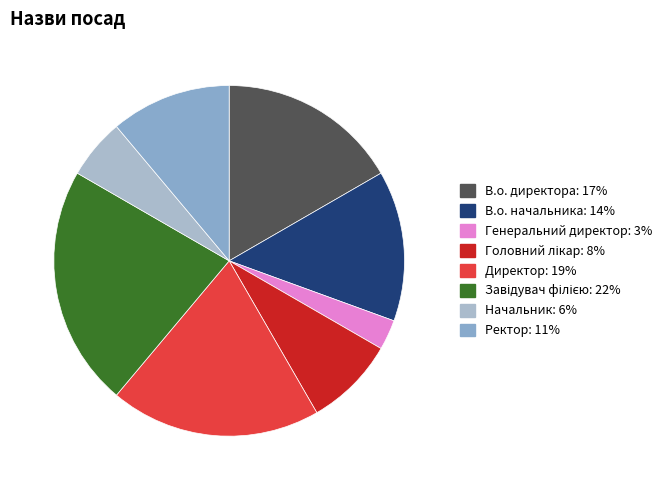

How many segments does this pie chart have?

8